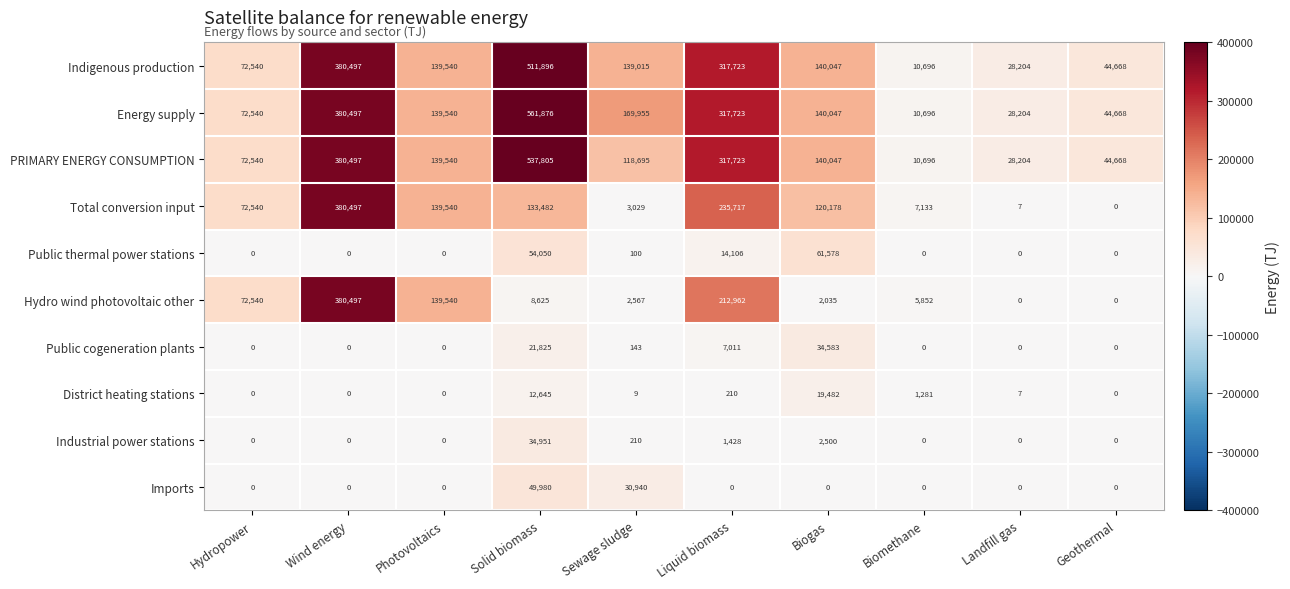

The Total conversion input series shows -156720 at Geothermal. True or false?

False